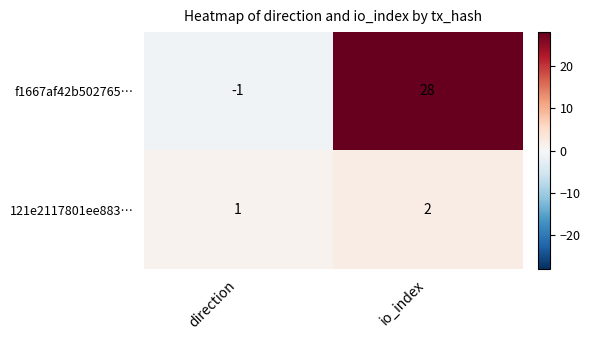

Reading right to left, extract all data points from this chart.

f1667af42b502765…: 28	-1
121e2117801ee883…: 2	1